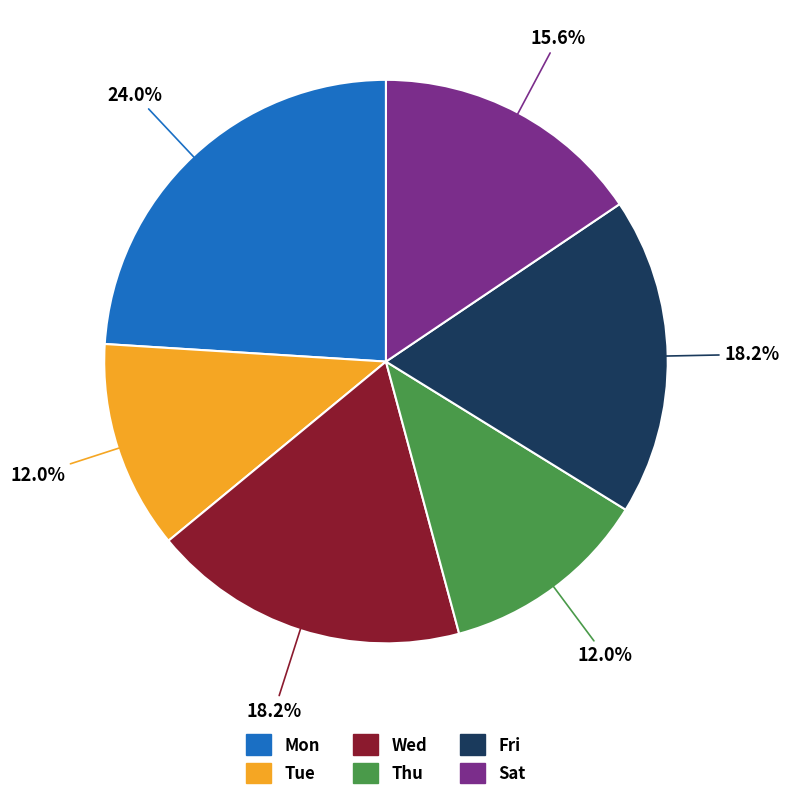

Is there any slice that represents more than half of the pie?

No